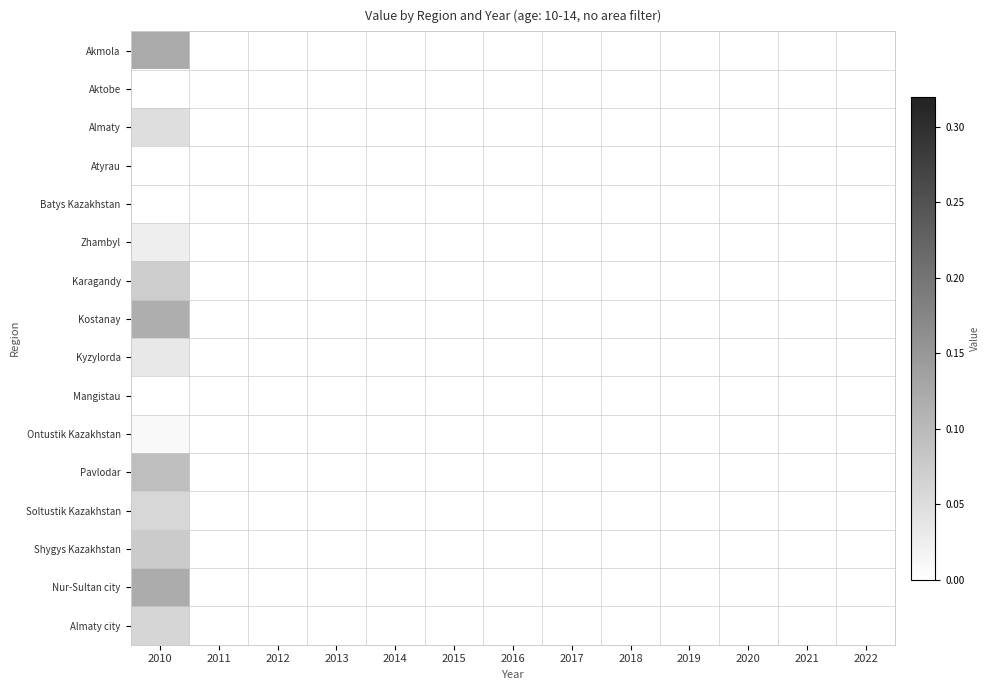

List the series in order of their peak value, lowest first.

Aktobe, Atyrau, Batys Kazakhstan, Mangistau, Ontustik Kazakhstan, Zhambyl, Kyzylorda, Almaty, Soltustik Kazakhstan, Almaty city, Karagandy, Shygys Kazakhstan, Pavlodar, Kostanay, Nur-Sultan city, Akmola